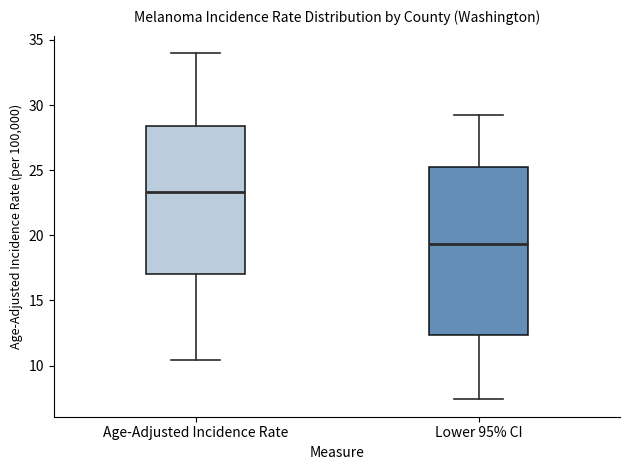

Reading left to right, transcribe this box plot: for each box, give where its median line is, the range the box spans, and where its two whiskers end, as read against the y-axis. The values are not printed on the chart, so give them approximately, as read against the axis.

Age-Adjusted Incidence Rate: median 23.5, box 17.0 to 28.5, whiskers 10.5 to 34.0
Lower 95% CI: median 19.5, box 12.5 to 25.0, whiskers 7.5 to 29.0